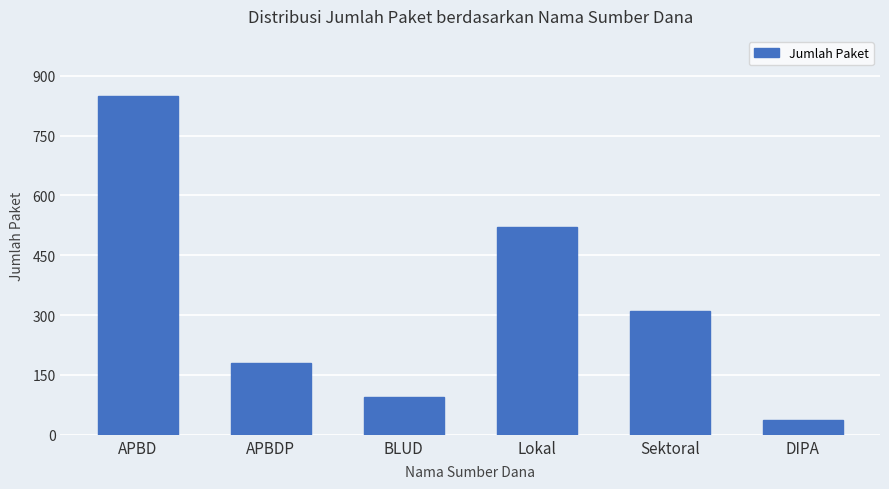

How many bars are there in total?

6